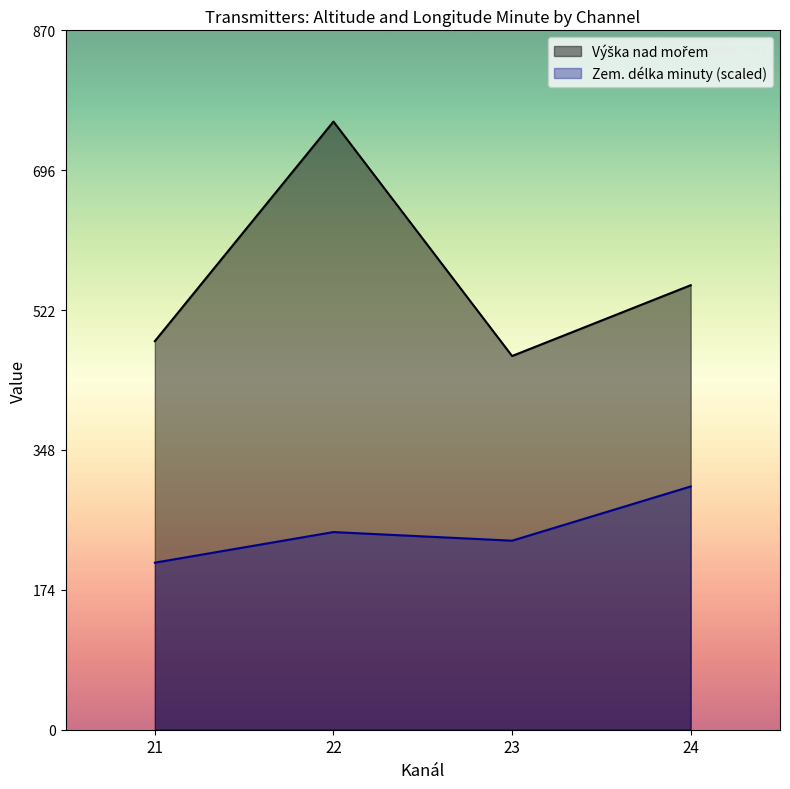

True or false: Zem. délka minuty (scaled) has a value of 355.7 at 21.

False